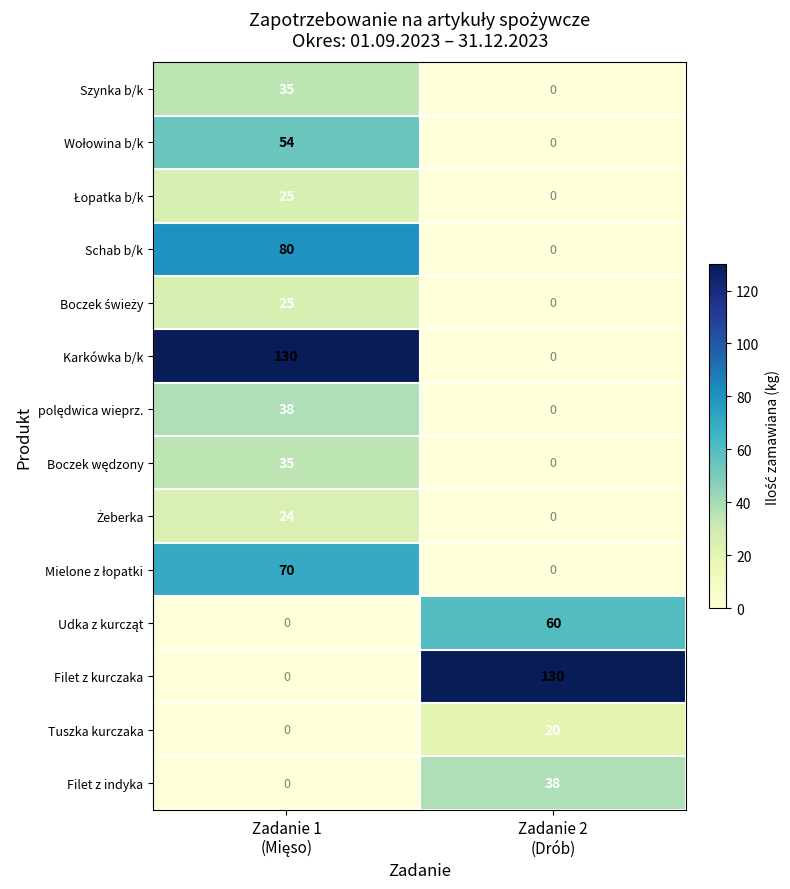

What is the difference between the maximum and minimum values in the Tuszka kurczaka series?

20